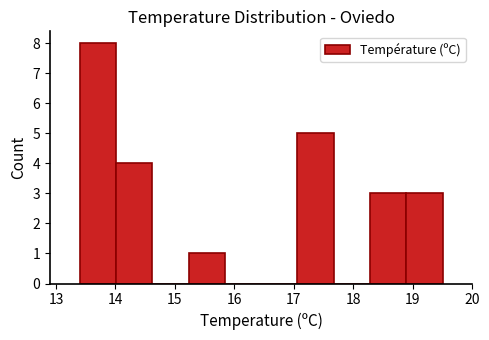

How tall is the bar that spans 18.28 to 18.89 on the x-axis? Neither the bar edges nor the heights are printed on the chart, so give them approximately, as read against the axes.

3